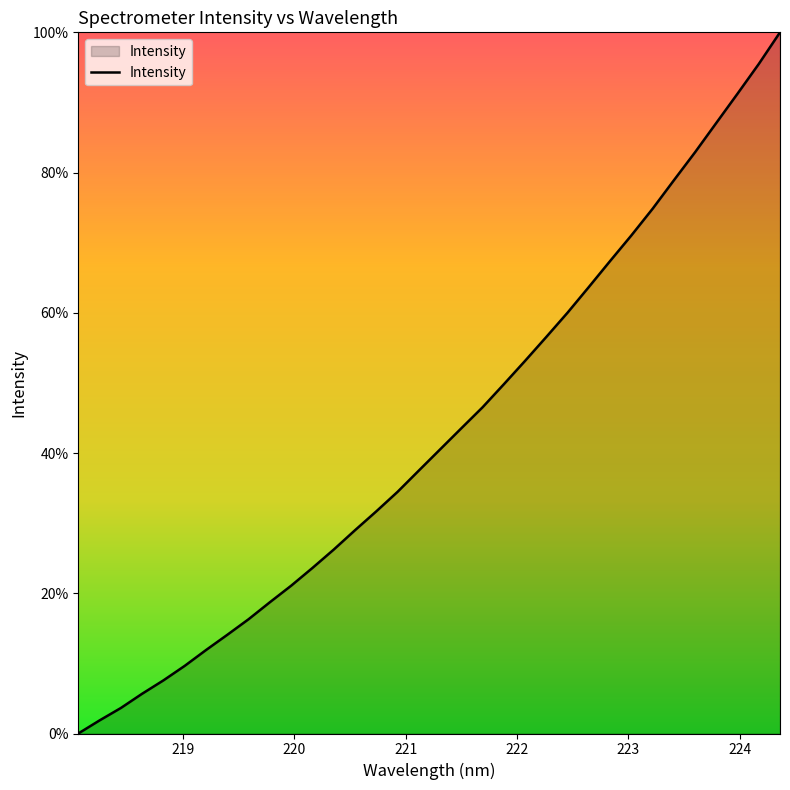

How many lines are shown in the chart?

1